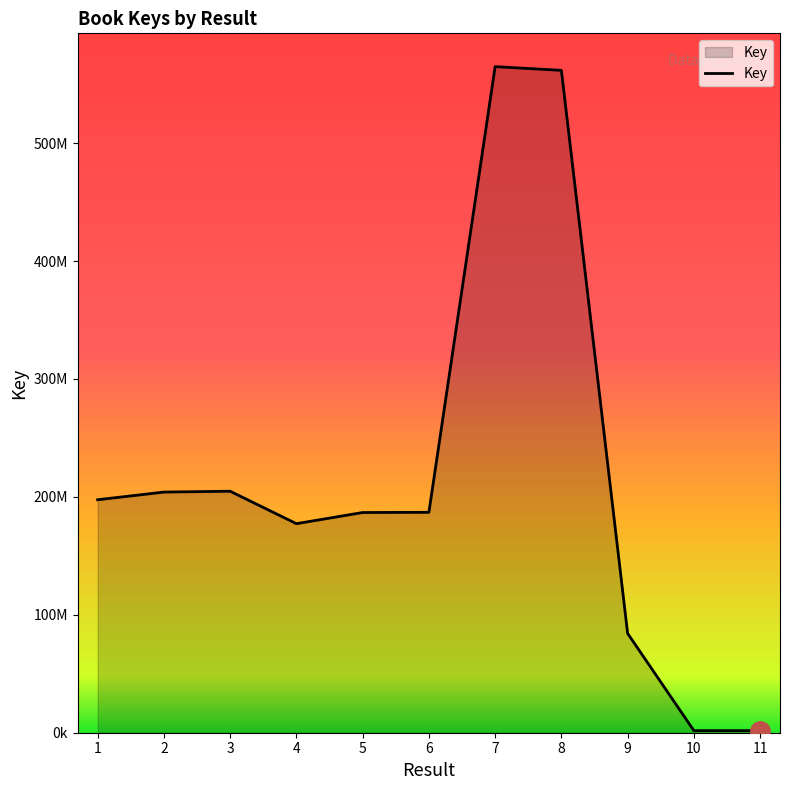

What is the difference between the values at 3 and 10?

203038553